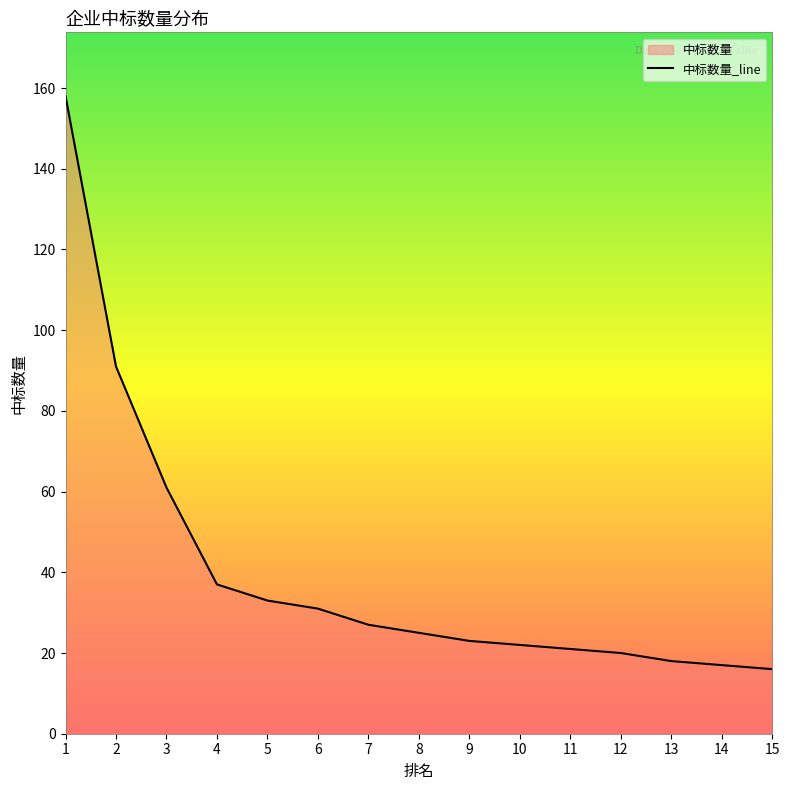

List the labels in order of value, smallest first.

15, 14, 13, 12, 11, 10, 9, 8, 7, 6, 5, 4, 3, 2, 1